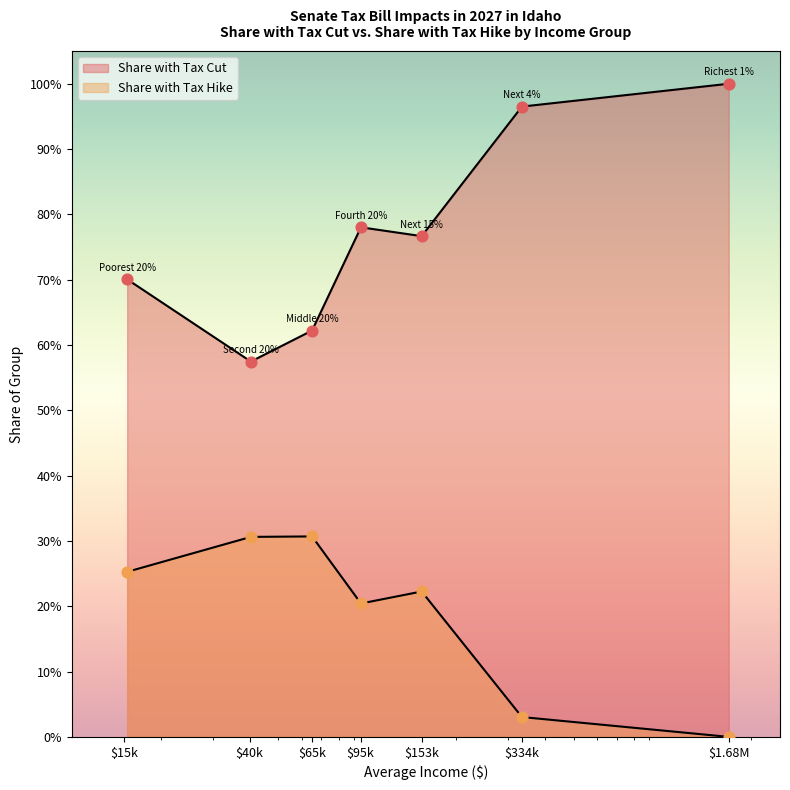

Which series has the largest total across all categories?

Share with Tax Cut